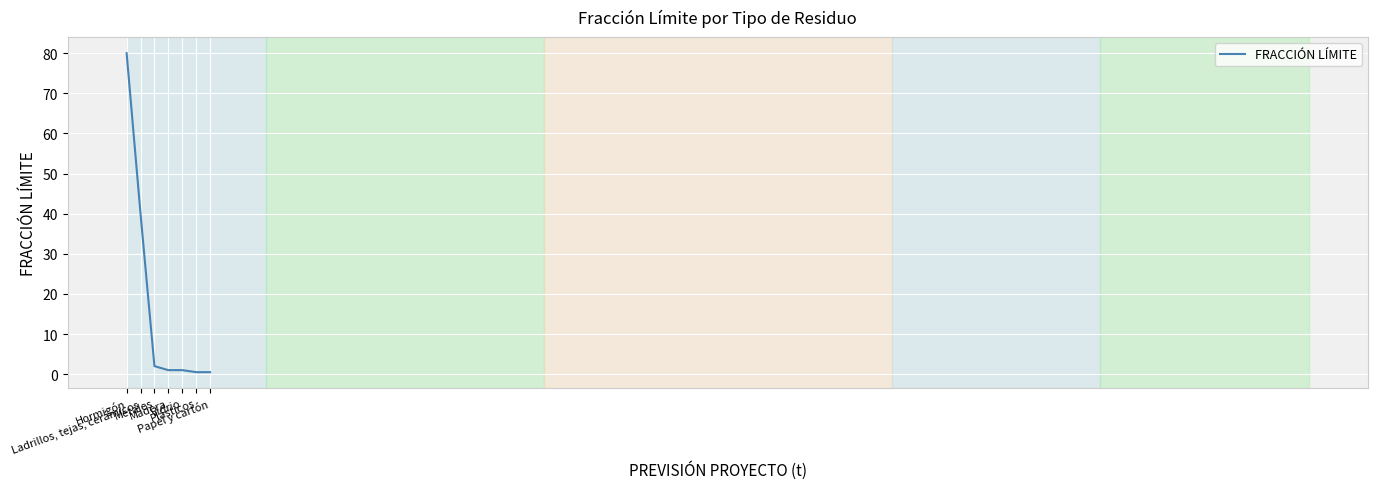

Which category has the highest value across all series?

Hormigón